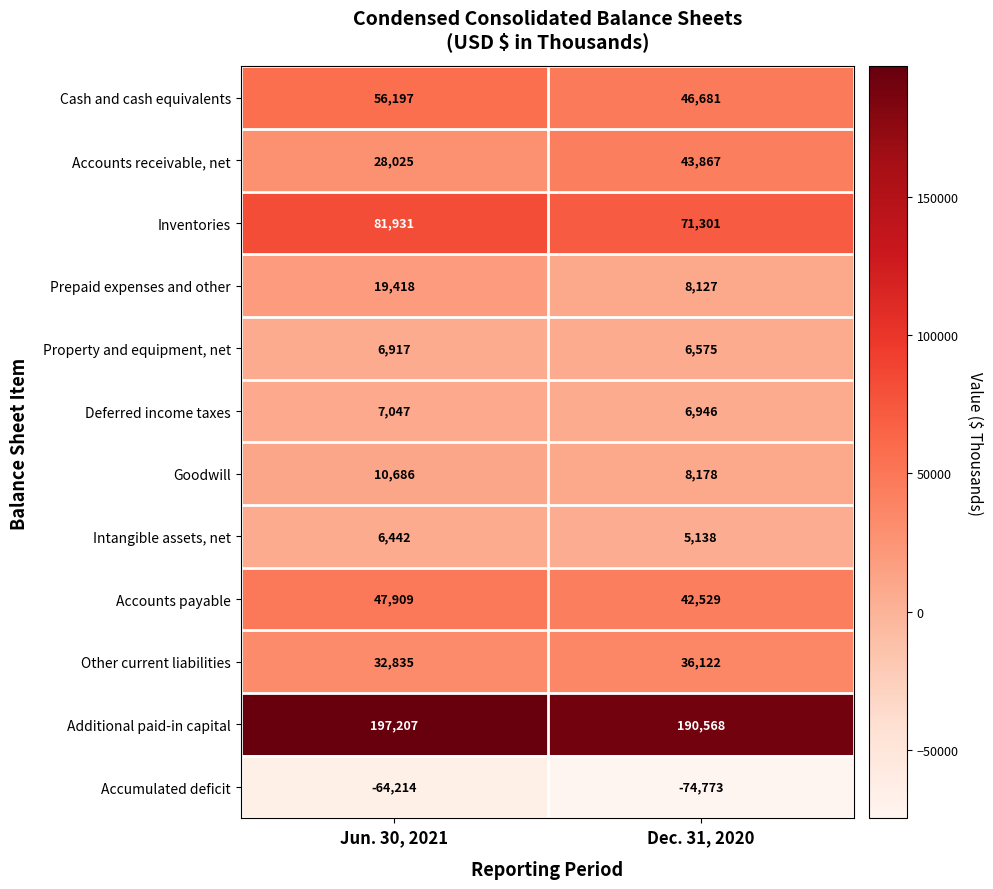

What is the difference between the Goodwill values at Dec. 31, 2020 and Jun. 30, 2021?

2508